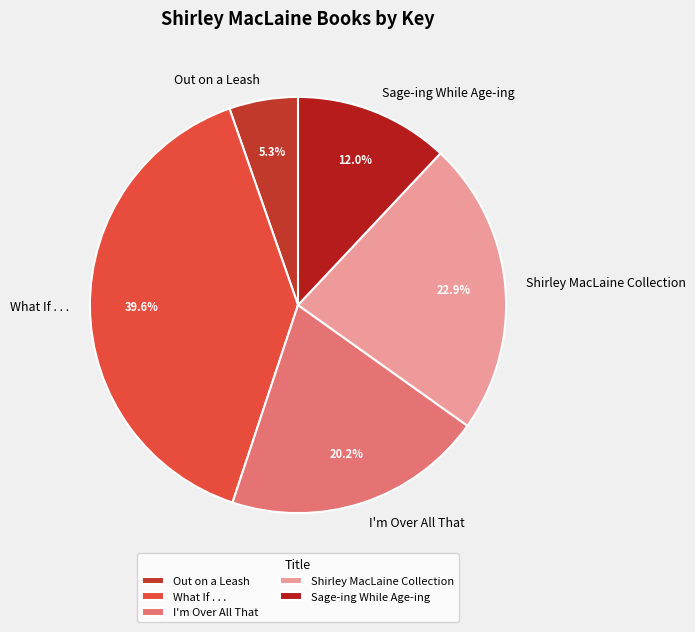

To the nearest percent, what percentage of the pie is Shirley MacLaine Collection?

23%